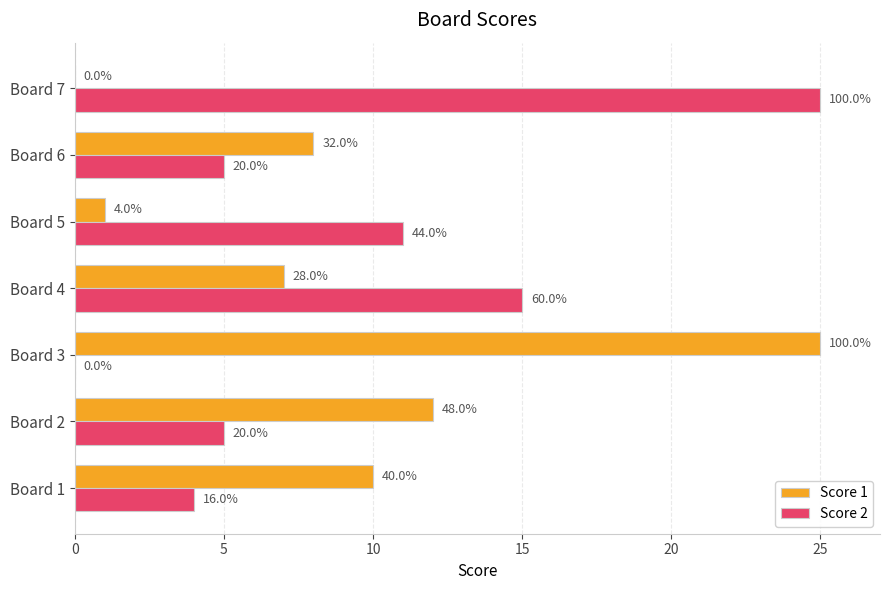

What are all the series names shown in the legend?

Score 1, Score 2